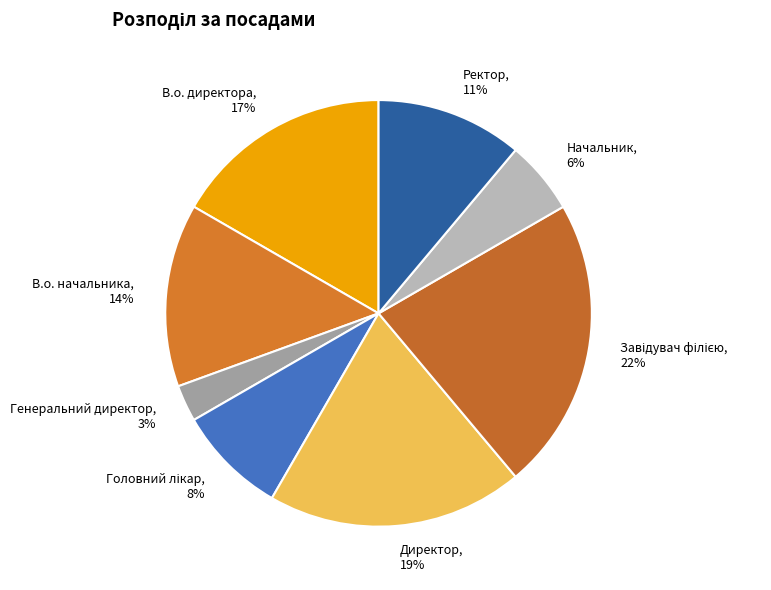

True or false: Начальник accounts for 6% of the total.

True